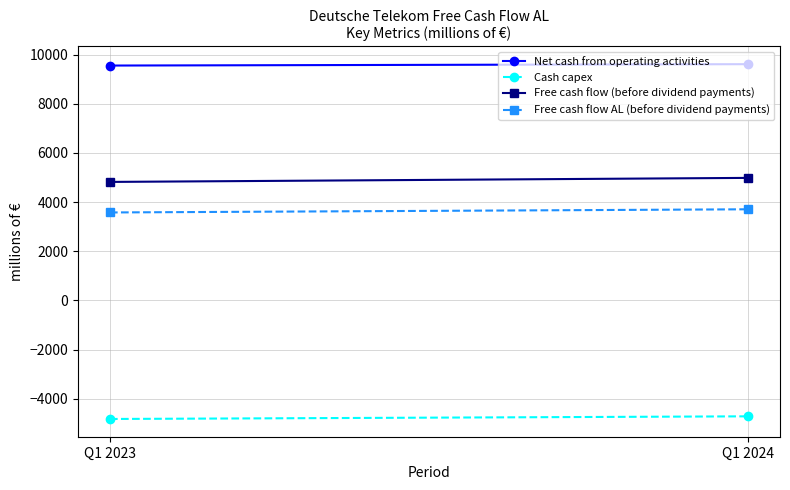

Read the Cash capex value at Q1 2024.

-4718